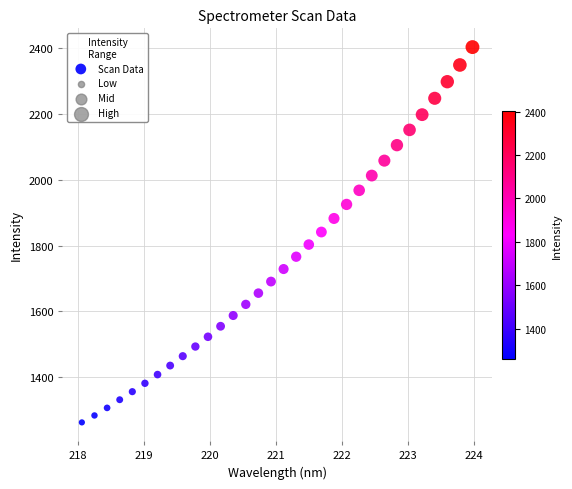

What is the range of Y values (max minus min)?

1140.3